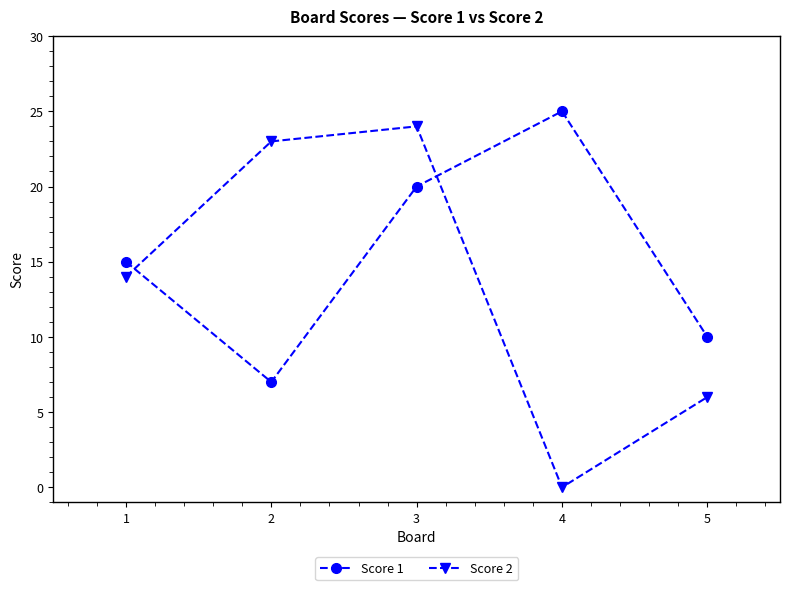

Count the number of categories in the chart.

5